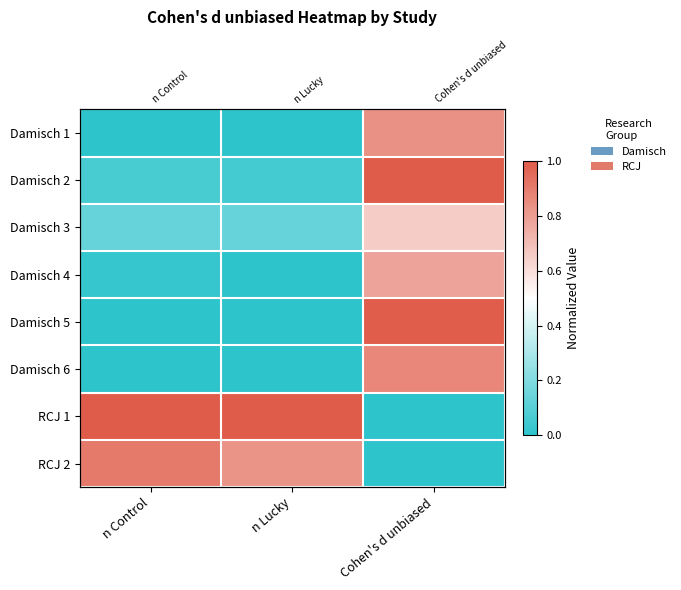

Which series has the largest range (max minus min)?

RCJ 1